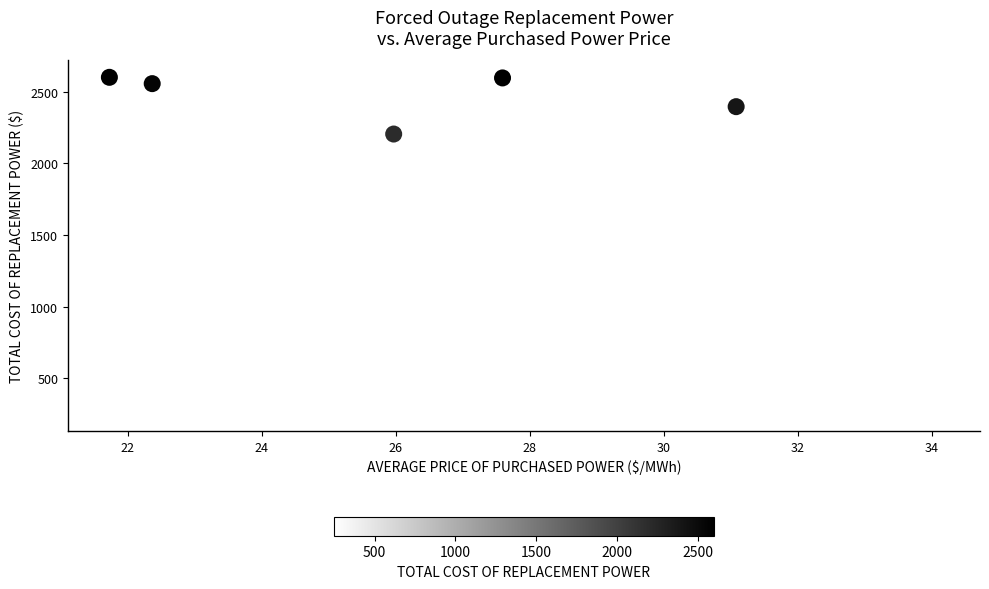

What is the average X value?

27.1